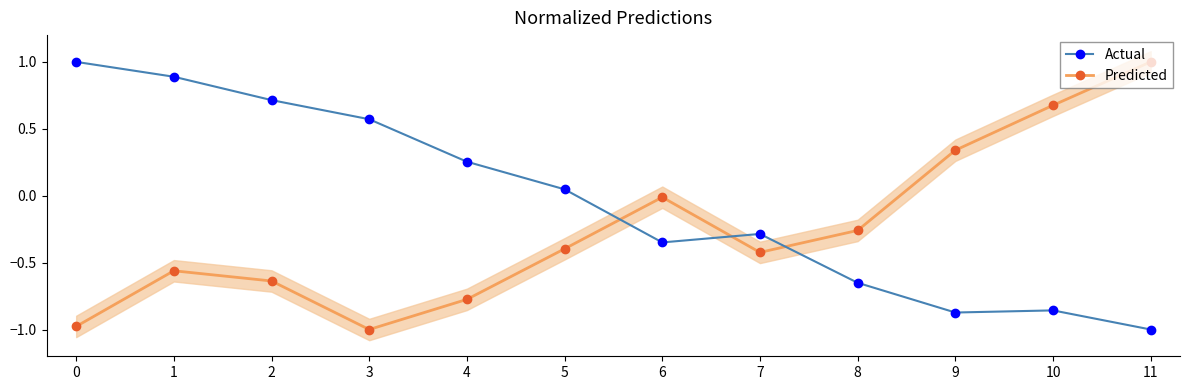

How many lines are shown in the chart?

2